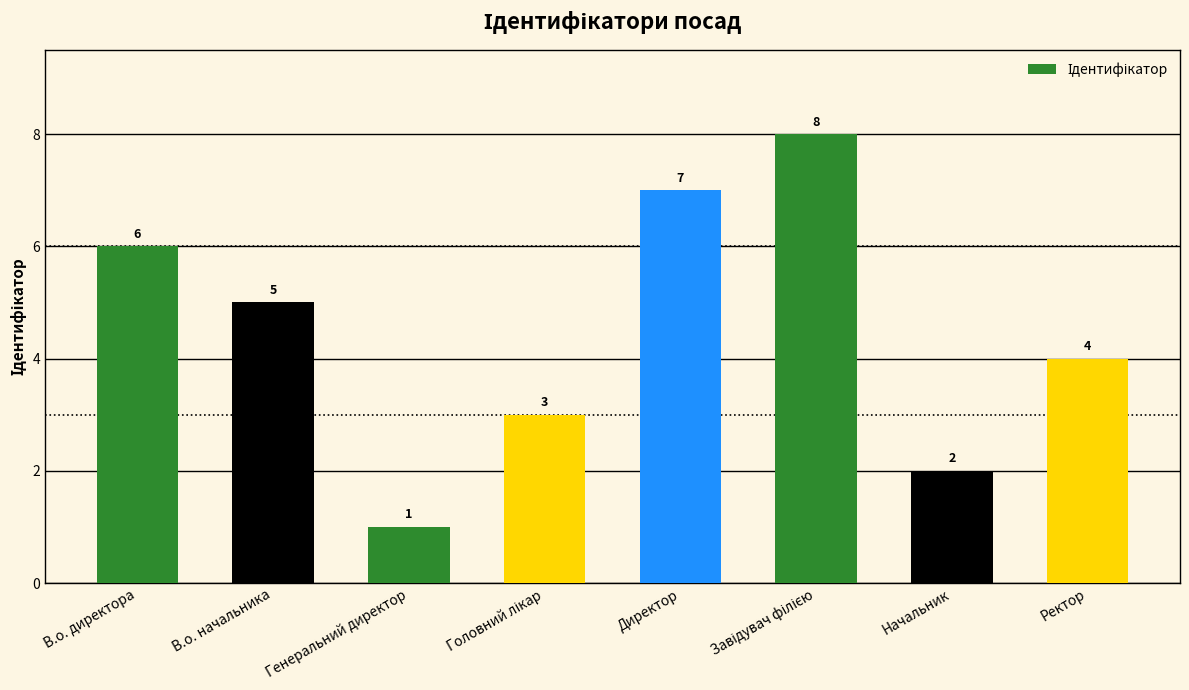

Approximately how many times larger is the value at Ректор compared to В.о. директора?

0.7